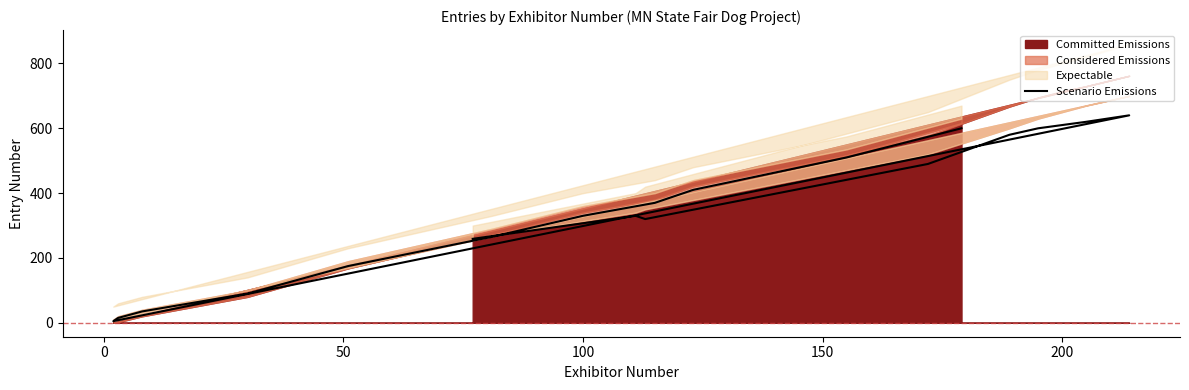

True or false: the data has more than 2 interior local peaks.

False